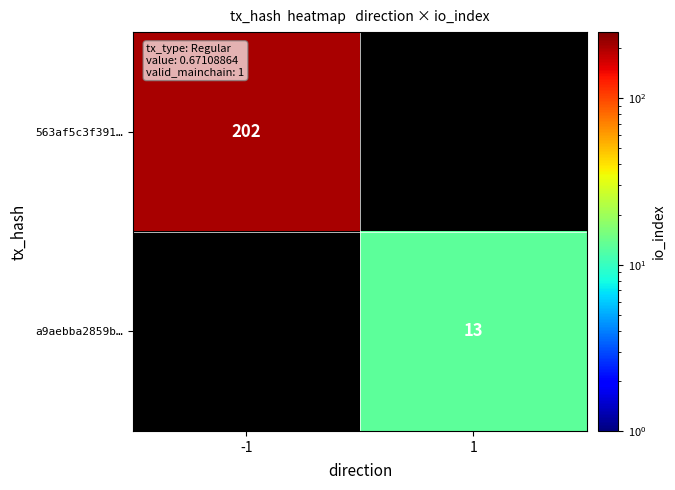

Is the value of 563af5c3f391… at -1 greater than the value of a9aebba2859b… at 1?

Yes